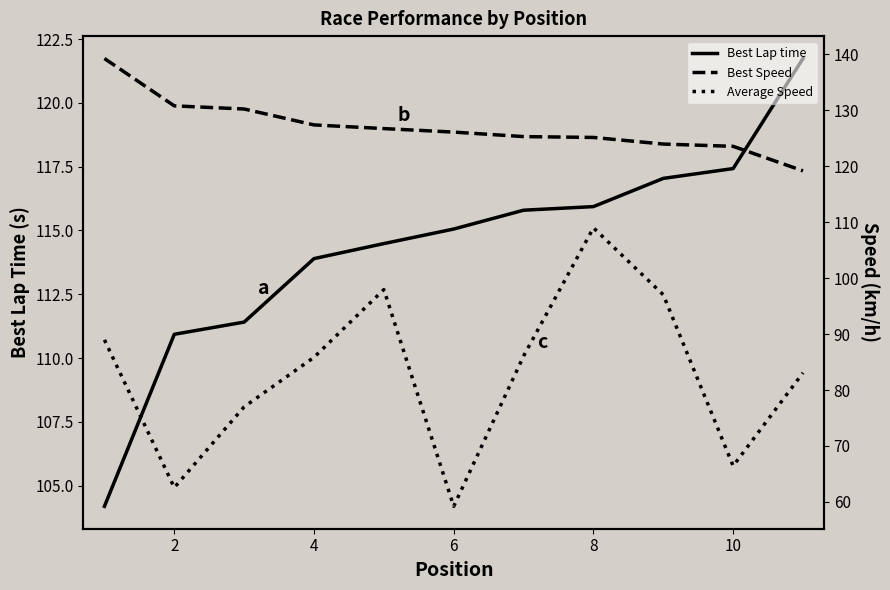

What is the average value of the Best Speed series?

127.0